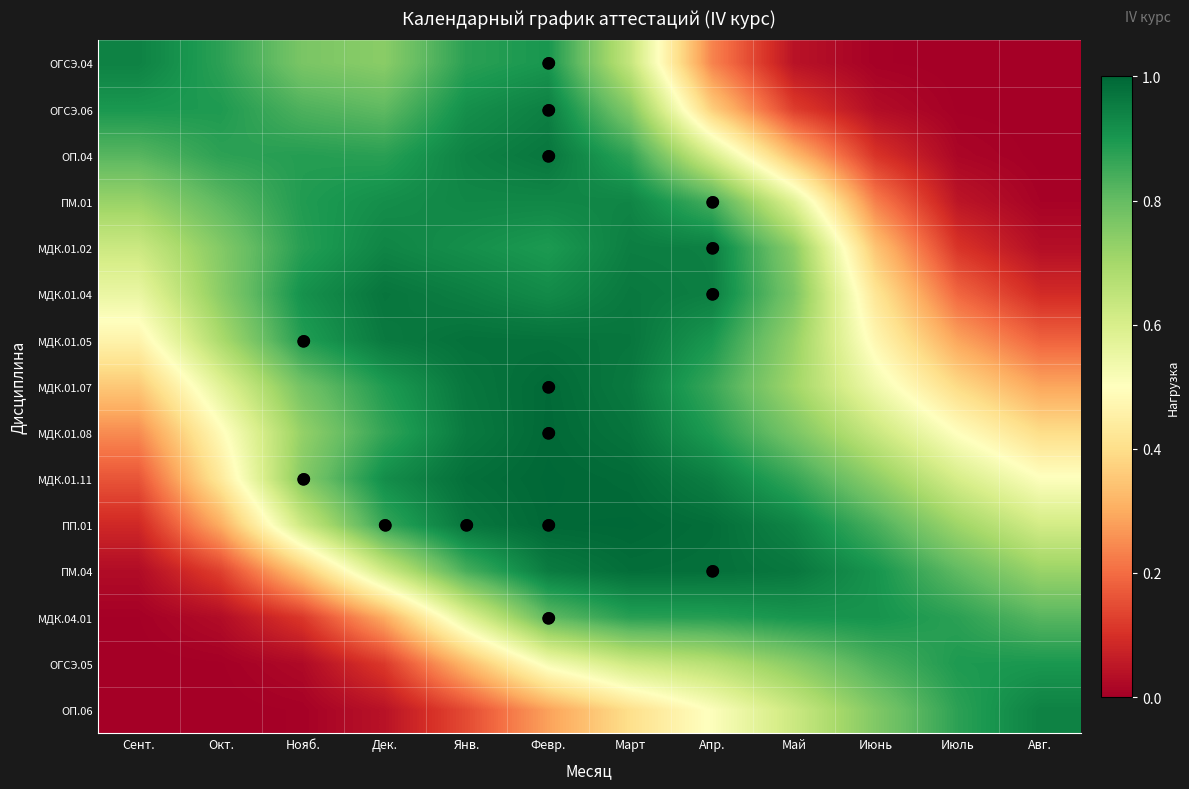

Which label corresponds to the smallest value in the chart?

Авг.